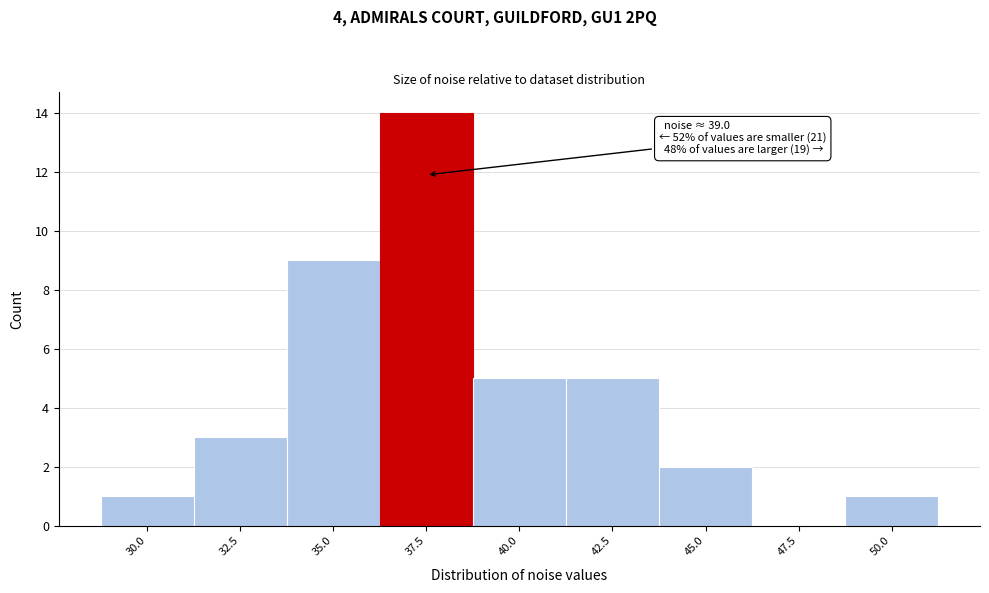

Reading right to left, list all the values displayed in this chart.

50.0=1	47.5=0	45.0=2	42.5=5	40.0=5	37.5=14	35.0=9	32.5=3	30.0=1